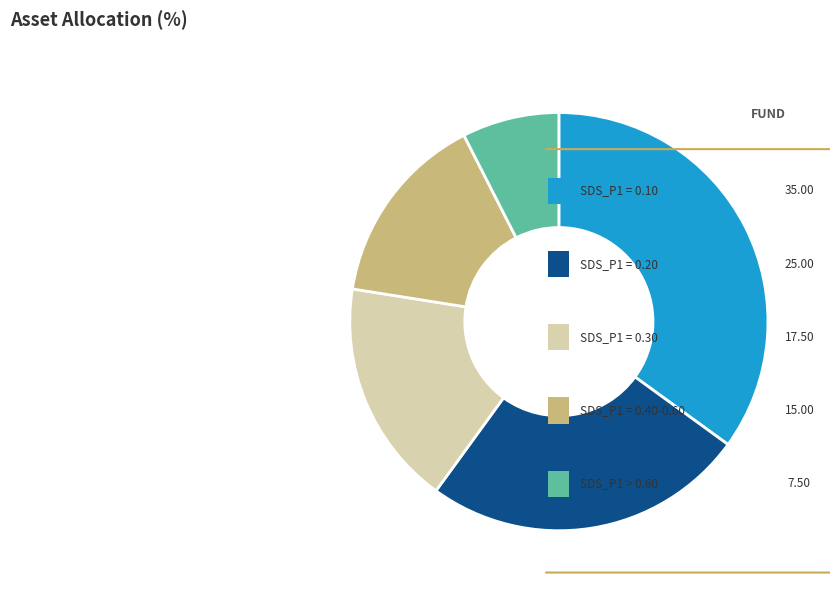

Between 29 and 29, which is larger?

29